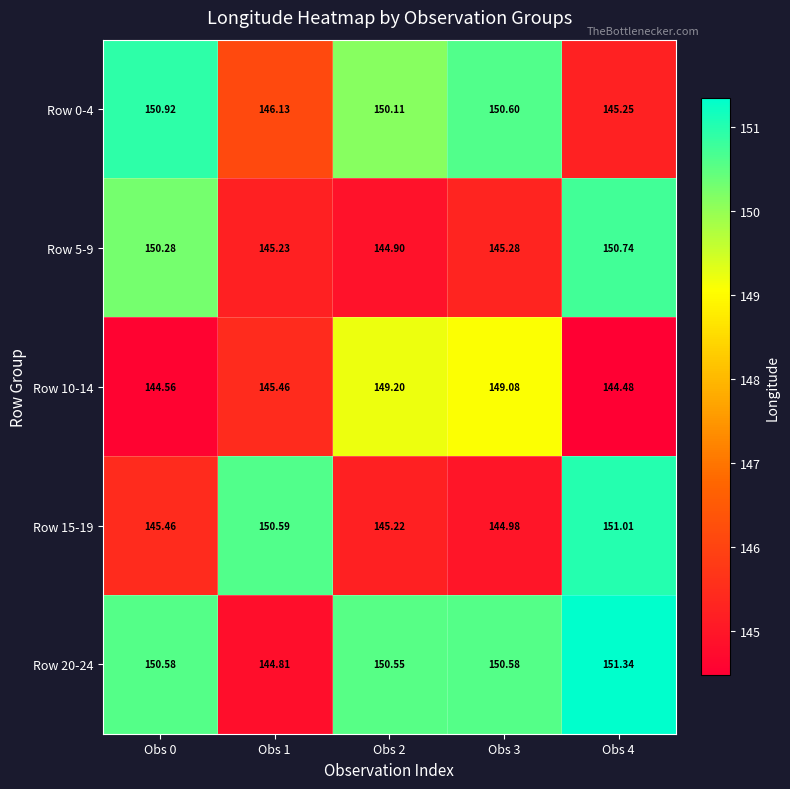

How many data points in Row 0-4 are above 150?

3